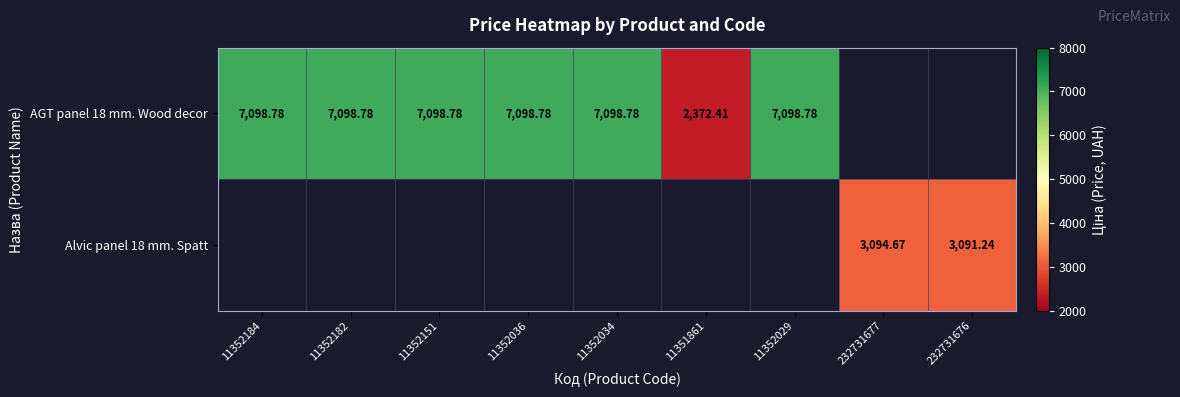

Which category has the highest value across all series?

11352184